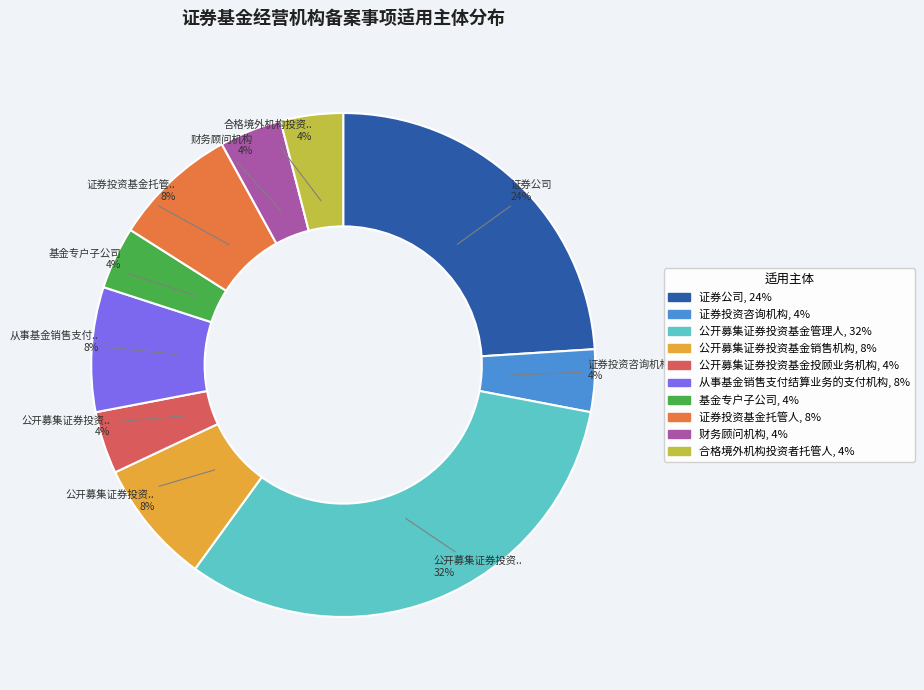

The 公开募集证券投资基金销售机构 slice represents 18% of the pie. True or false?

False